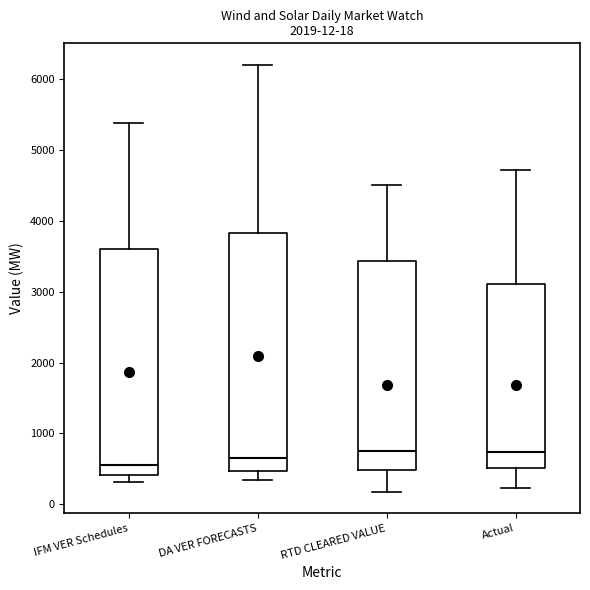

Which box is the tallest, from its lower edge to its upper edge?

DA VER FORECASTS